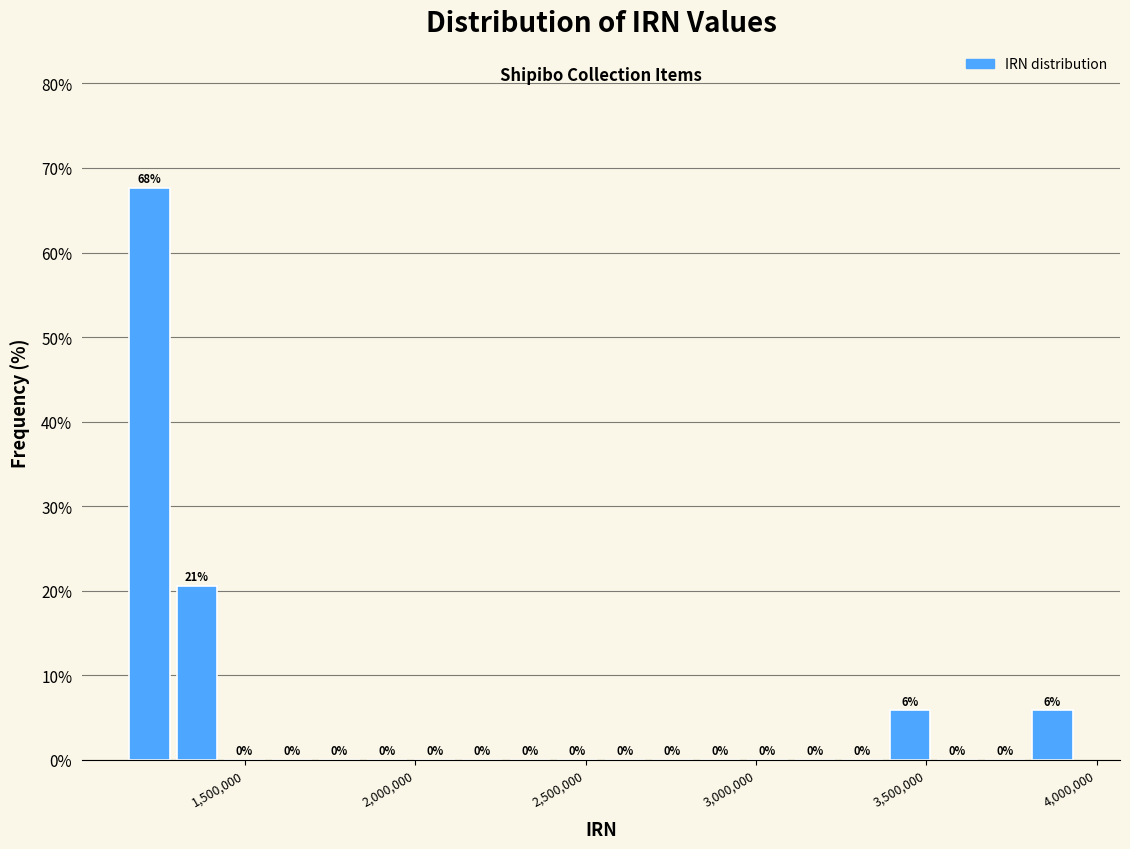

Read against the x-axis, roughly where is the centre of the tallest bar?

1200000